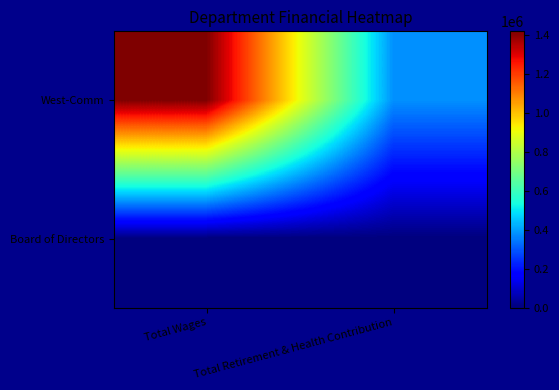

Reading left to right, extract all data points from this chart.

West-Comm: Total Wages=1417905	Total Retirement & Health Contribution=380805
Board of Directors: Total Wages=0	Total Retirement & Health Contribution=0